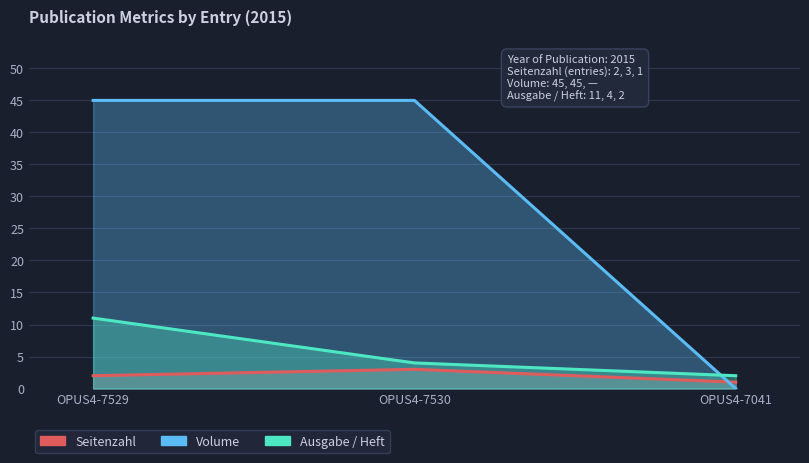

Rank the categories by Seitenzahl value from highest to lowest.

OPUS4-7530, OPUS4-7529, OPUS4-7041